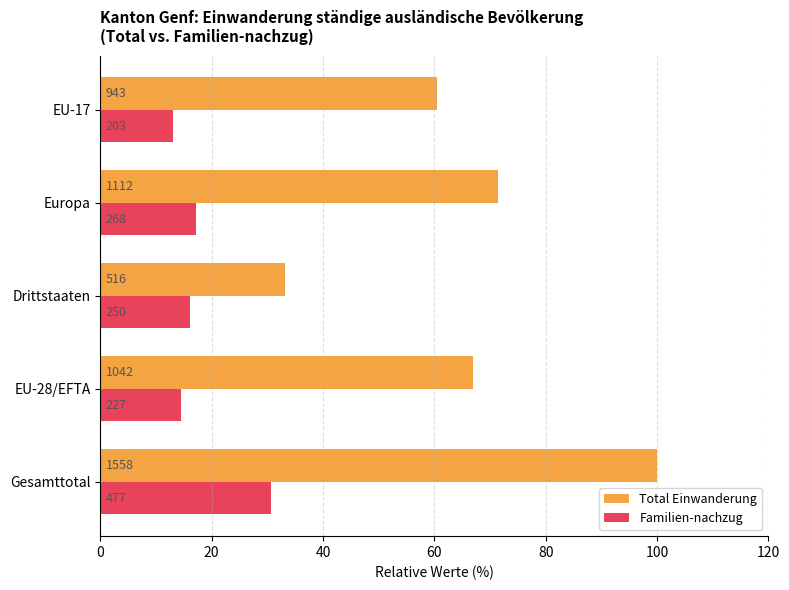

What is the difference between the maximum and second lowest values in the Familien-nachzug series?

16.0